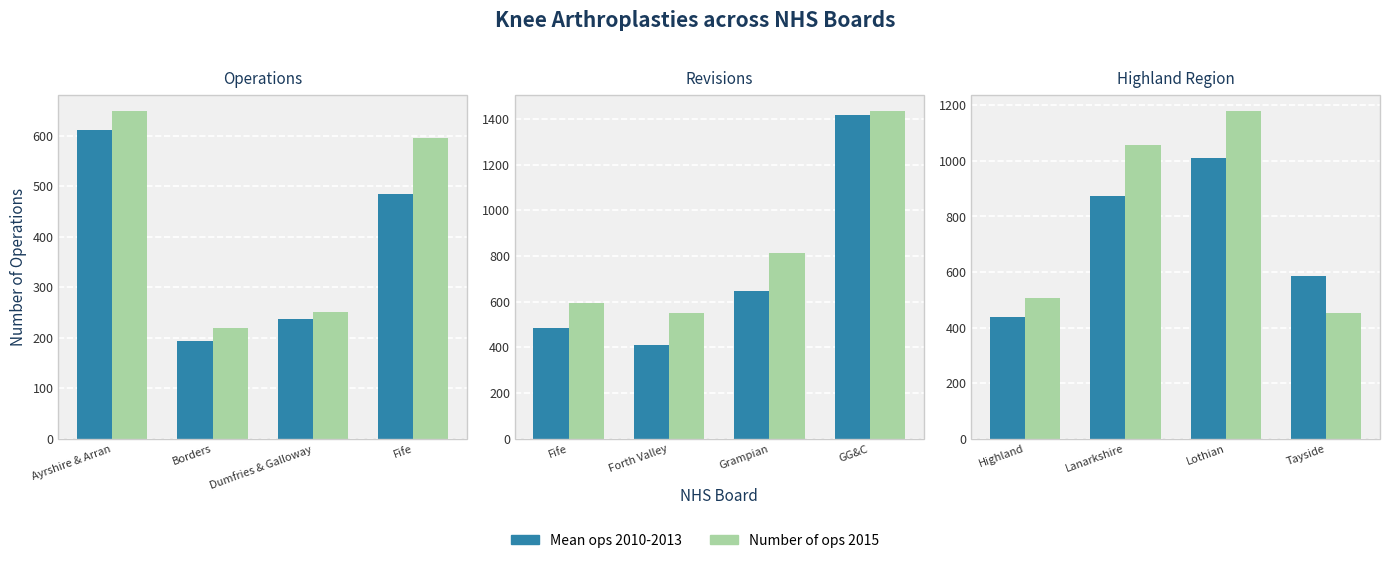

Count the number of data series in this chart.

2